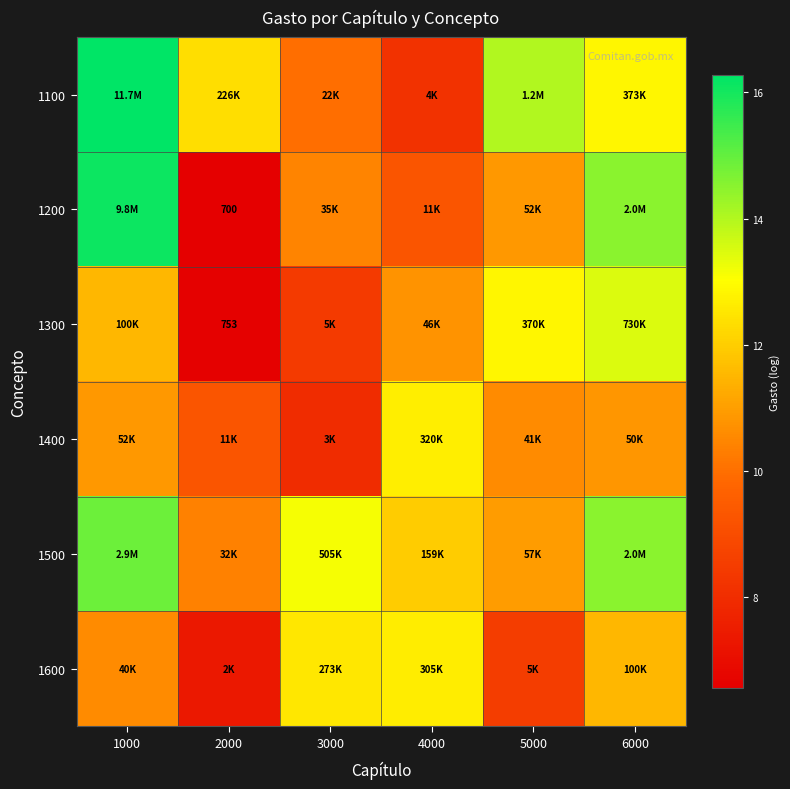

What is the sum of all 1300 values?

63.6